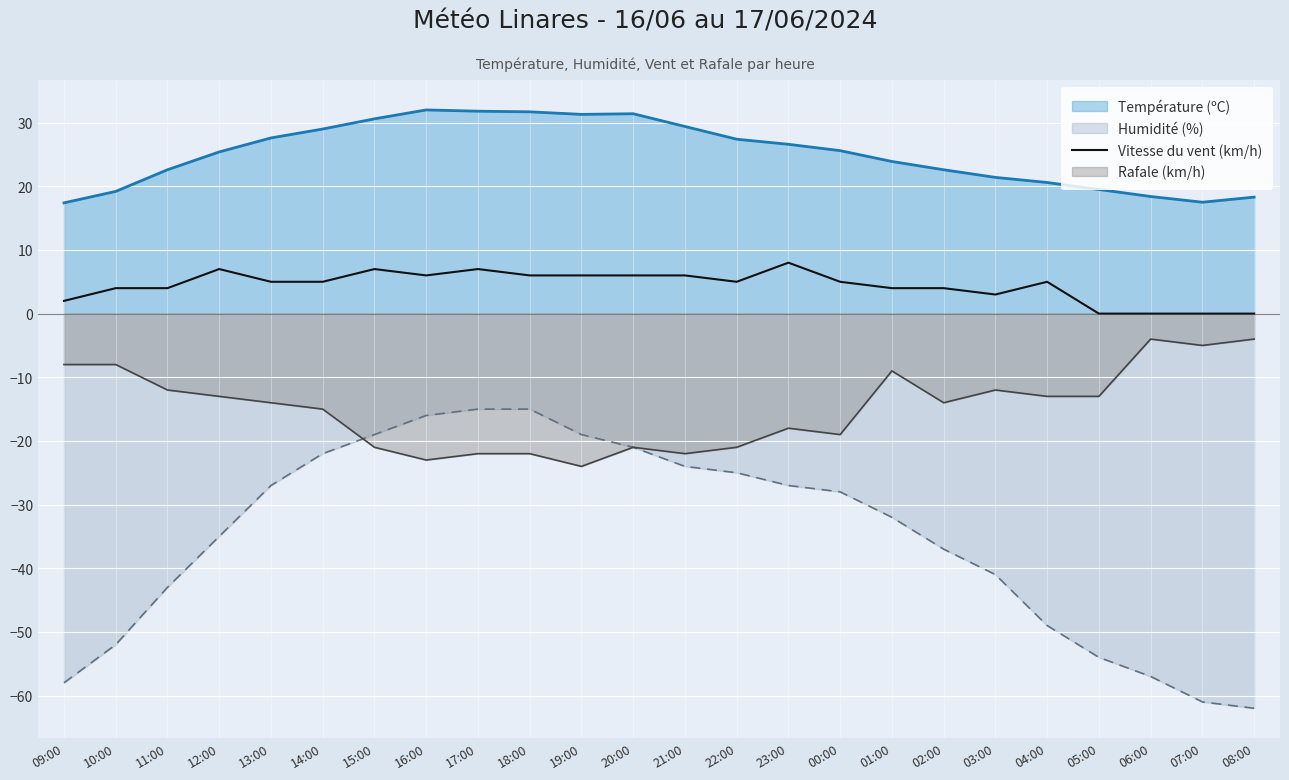

List the series in order of their overall mean, lowest first.

Humidité (%), Rafale (km/h), Vitesse du vent (km/h), Température (ºC)